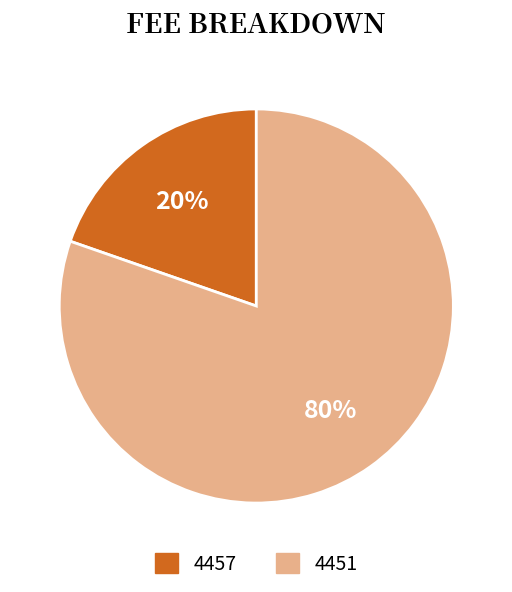

Rank the categories by value from highest to lowest.

4451, 4457